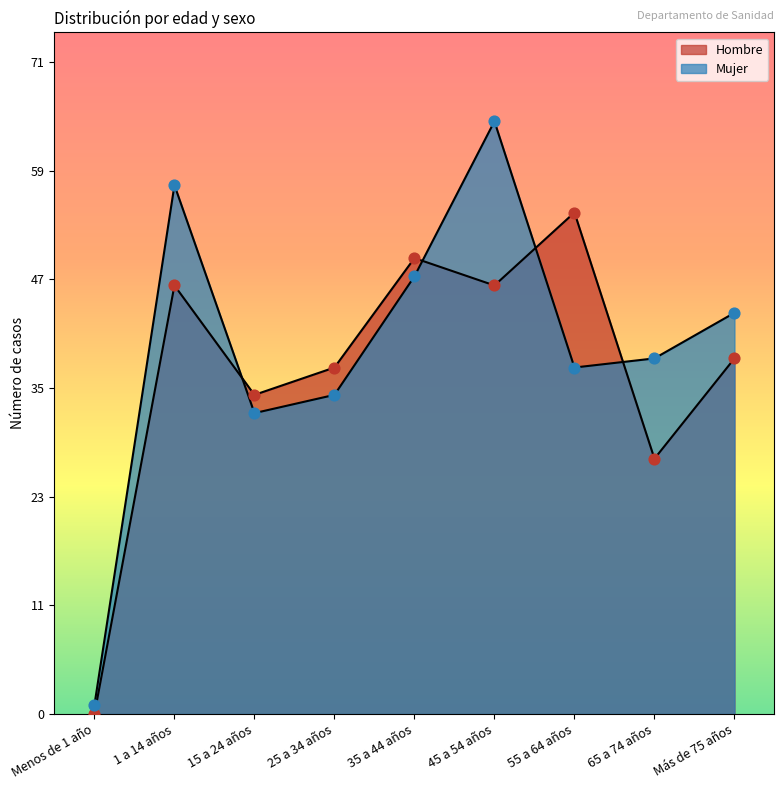

Which series reaches the maximum Y coordinate?

Mujer